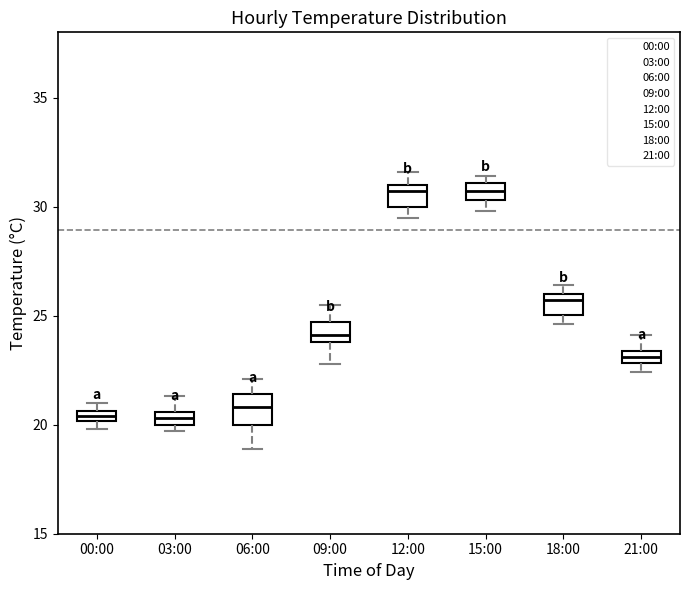

Where does the upper whisker of the box for 03:00 end on the y-axis? The values are not printed on the chart, so give them approximately, as read against the axis.

21.5